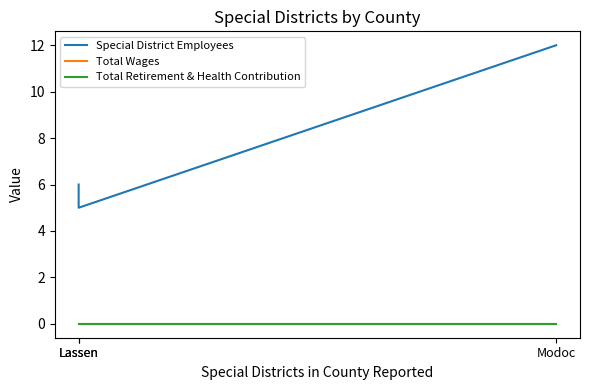

Is the value of Total Wages at Lassen greater than the value of Total Retirement & Health Contribution at Modoc?

No